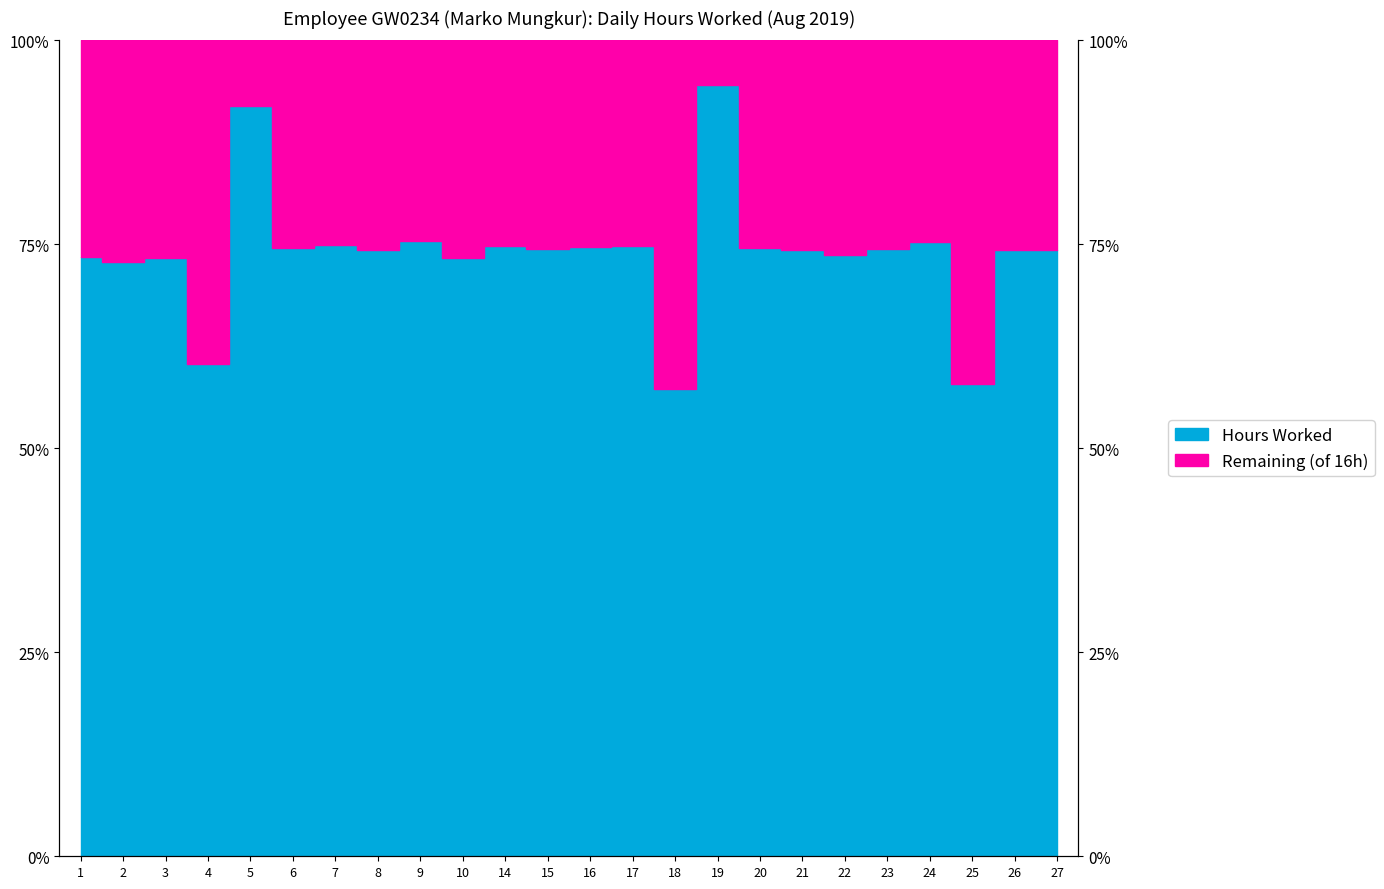

What is the ratio of the value at 7 to the value at 19?

0.8